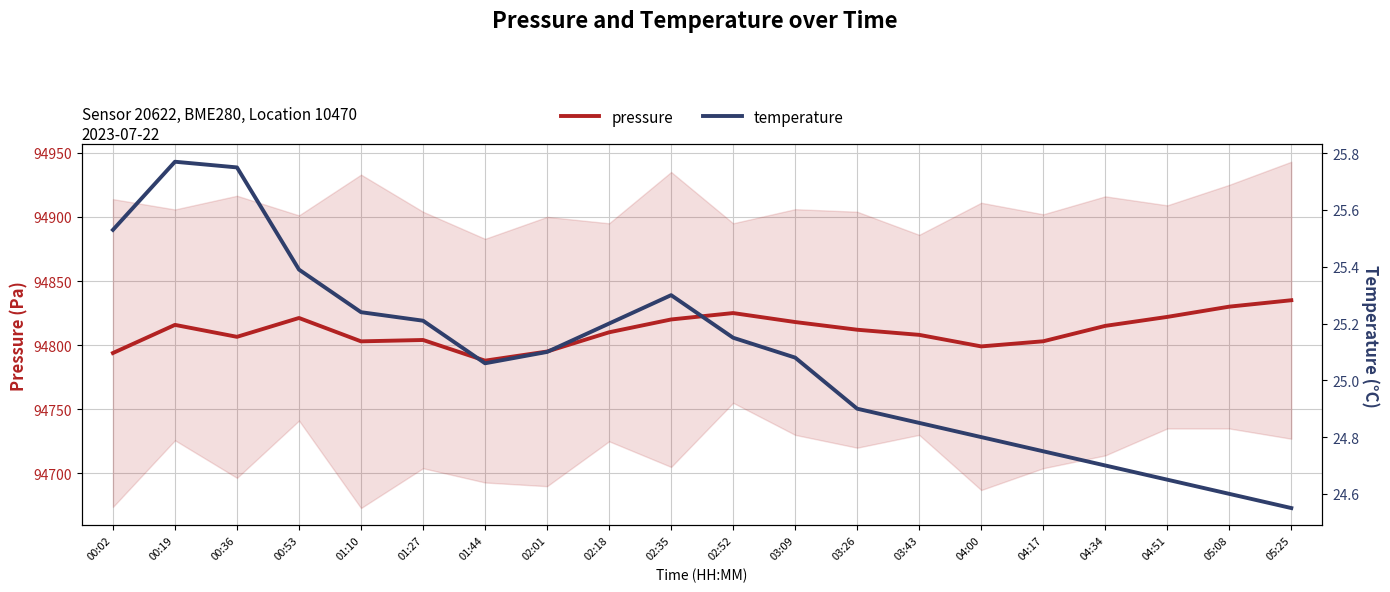

True or false: pressure and temperature intersect in this chart.

False